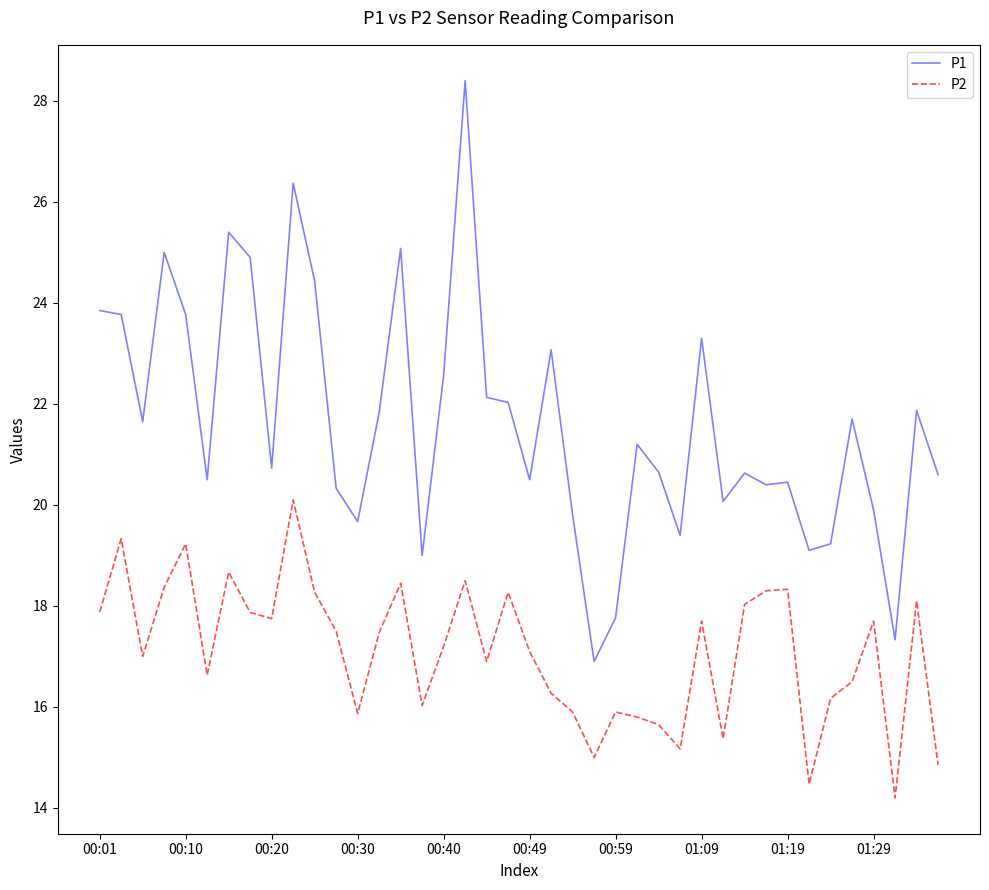

What is the difference between the maximum and minimum values in the P1 series?

11.5